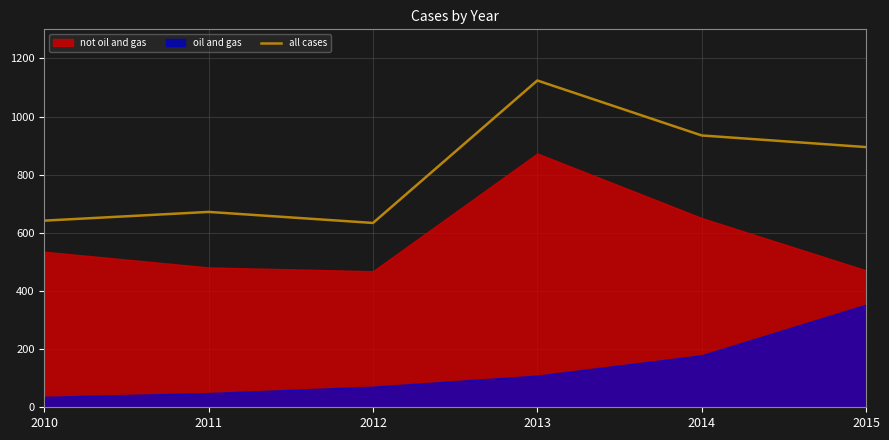

Count the number of values greater than 895.

2